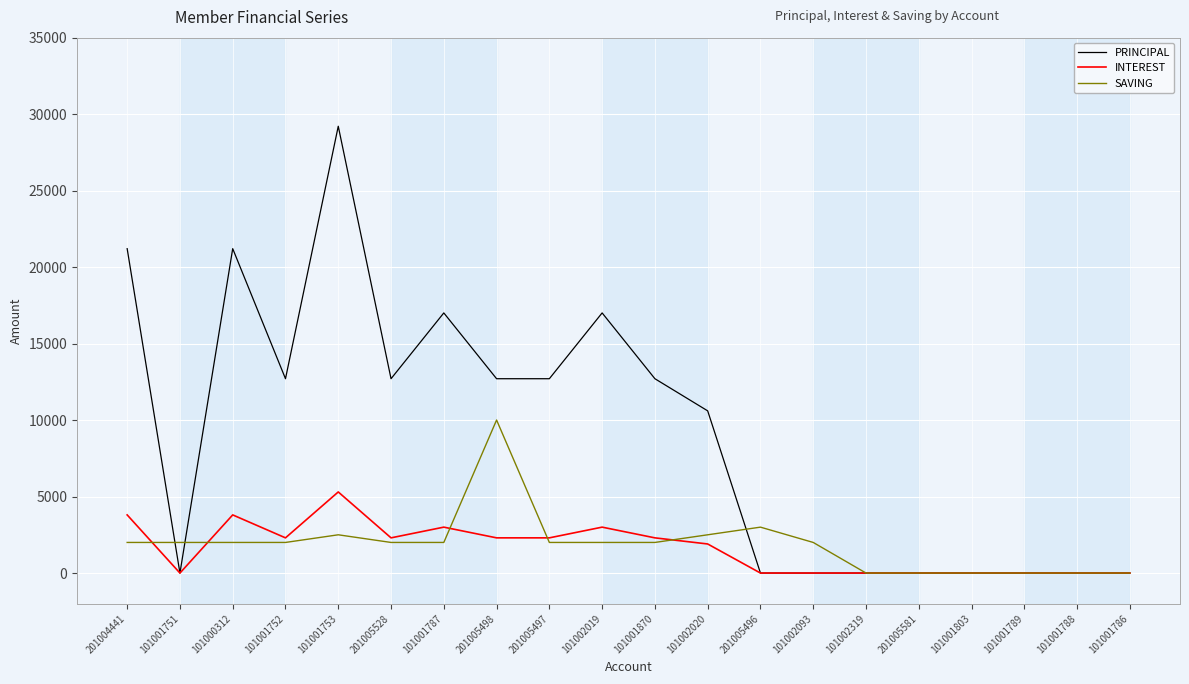

Reading right to left, list all the values displayed in this chart.

PRINCIPAL: 101001786=0	101001788=0	101001789=0	101001803=0	201005581=0	101002319=0	101002093=0	201005496=0	101002020=10600	101001870=12700	101002019=17000	201005497=12700	201005498=12700	101001787=17000	201005528=12700	101001753=29200	101001752=12700	101000312=21200	101001751=0	201004441=21200
INTEREST: 101001786=0	101001788=0	101001789=0	101001803=0	201005581=0	101002319=0	101002093=0	201005496=0	101002020=1900	101001870=2300	101002019=3000	201005497=2300	201005498=2300	101001787=3000	201005528=2300	101001753=5300	101001752=2300	101000312=3800	101001751=0	201004441=3800
SAVING: 101001786=0	101001788=0	101001789=0	101001803=0	201005581=0	101002319=0	101002093=2000	201005496=3000	101002020=2500	101001870=2000	101002019=2000	201005497=2000	201005498=10000	101001787=2000	201005528=2000	101001753=2500	101001752=2000	101000312=2000	101001751=2000	201004441=2000